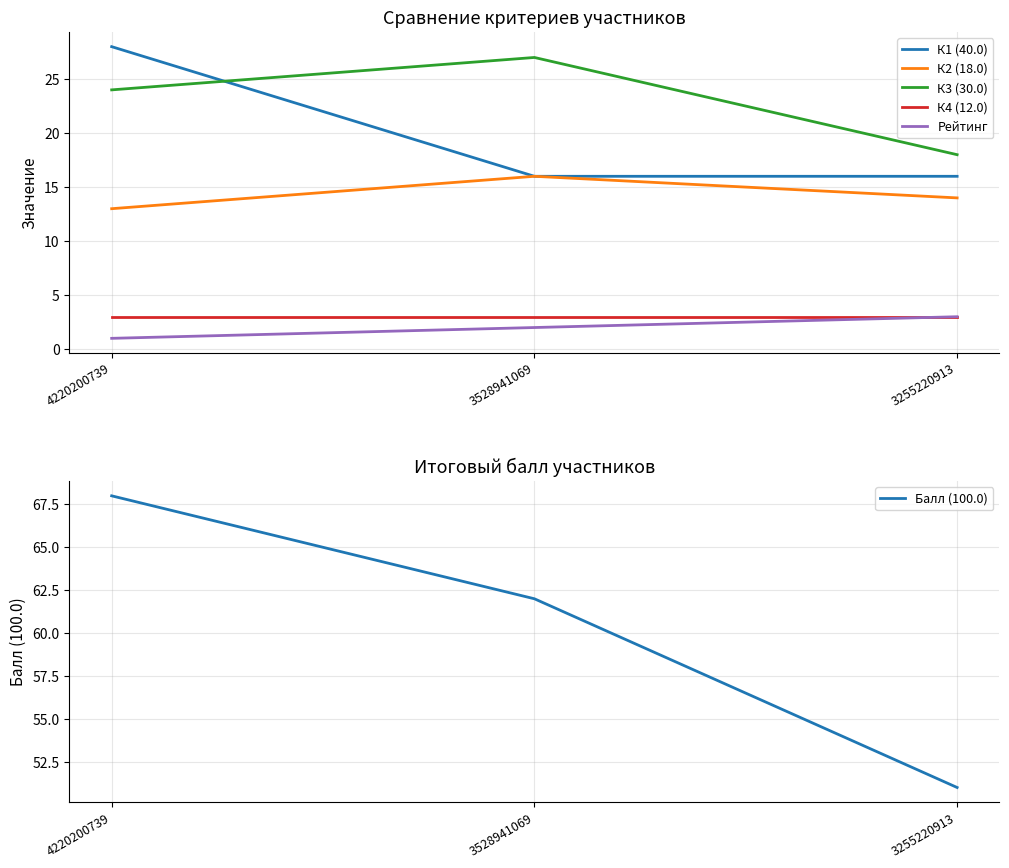

True or false: Балл (100.0) has a value of 68 at 4220200739.

True